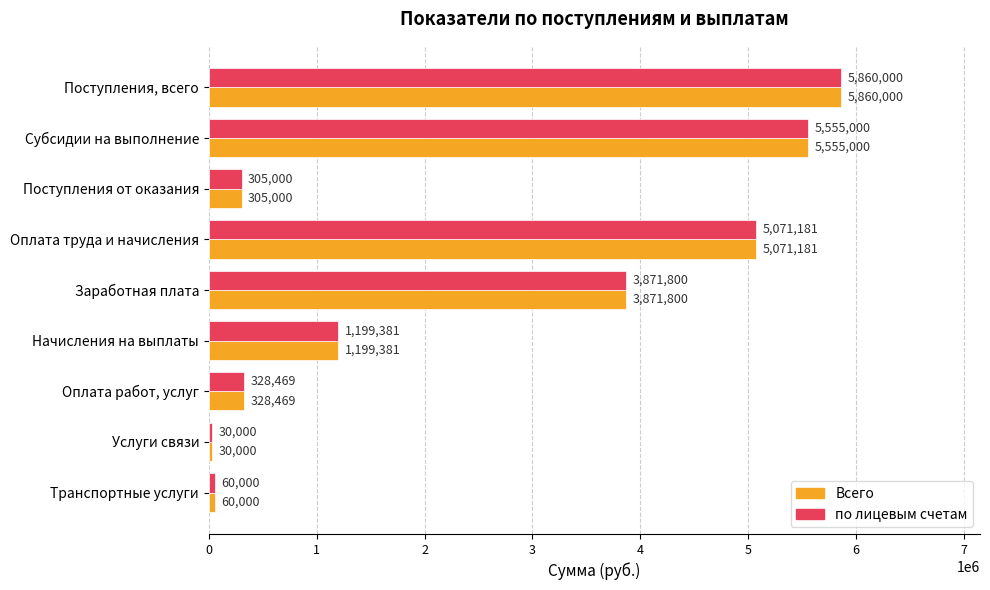

What is the sum of all Всего values?

22280831